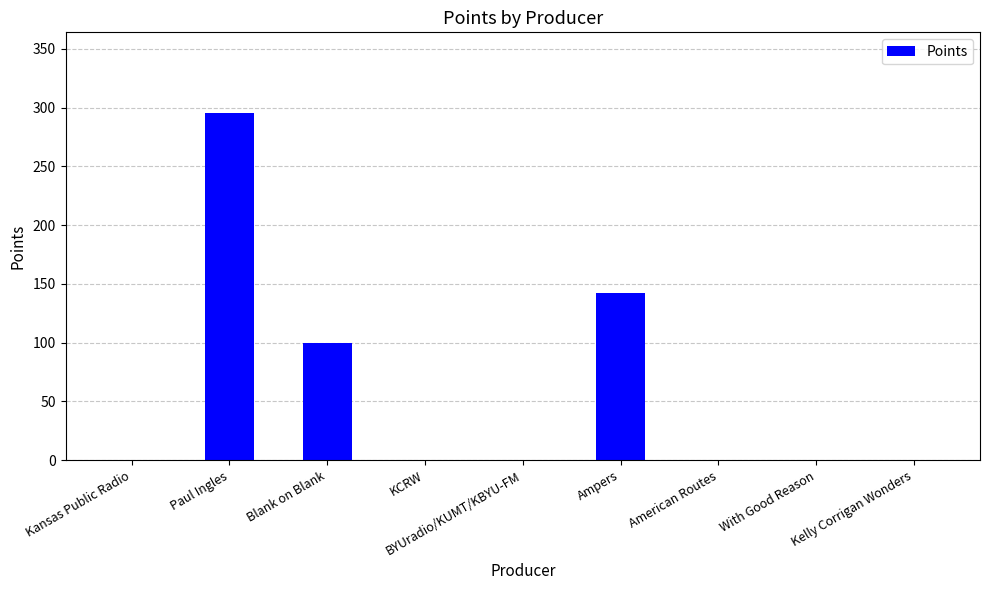

True or false: the data shows -124 at Kelly Corrigan Wonders.

False